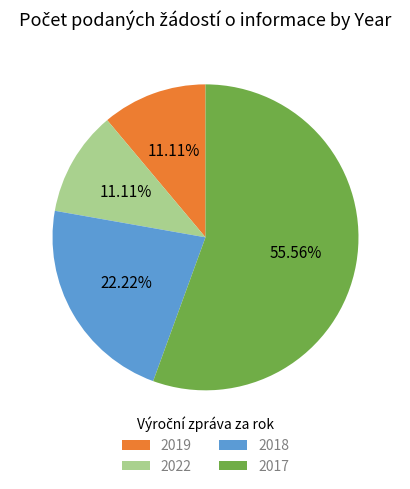

Combined, do 2017 and 2019 account for over 50%?

Yes